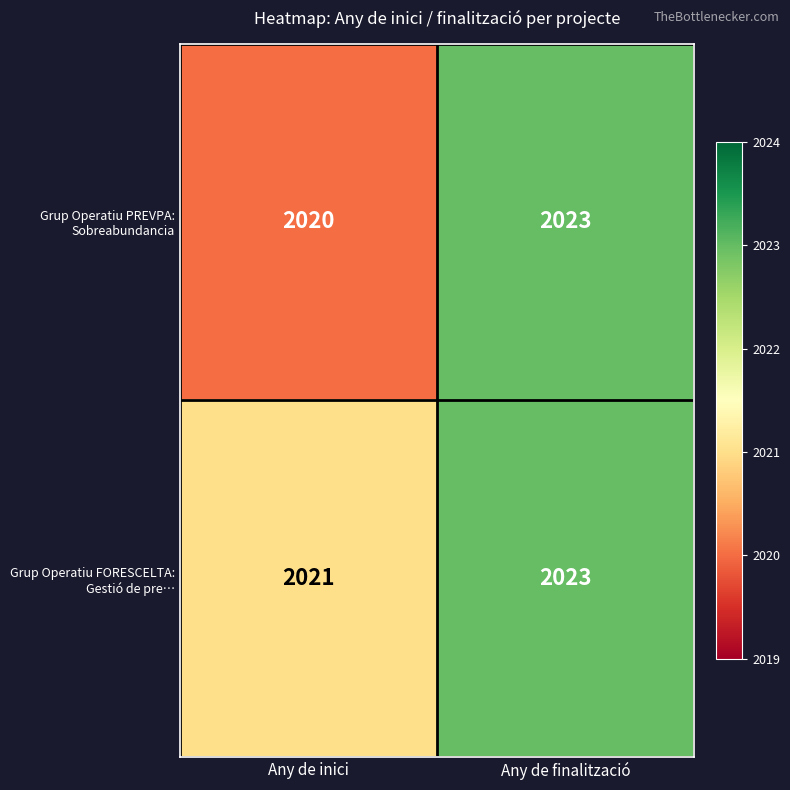

Which category has the highest value across all series?

Any de finalització